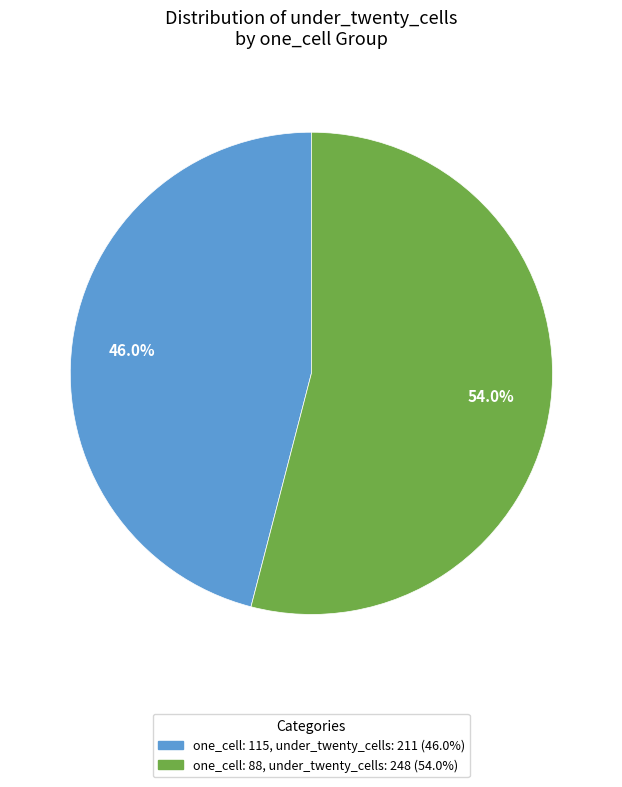

To the nearest percent, what is the average slice percentage?

50%